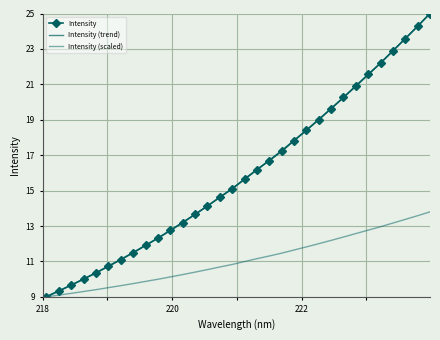

What is the difference between the values at 223.408 and 220.5444?

8.8